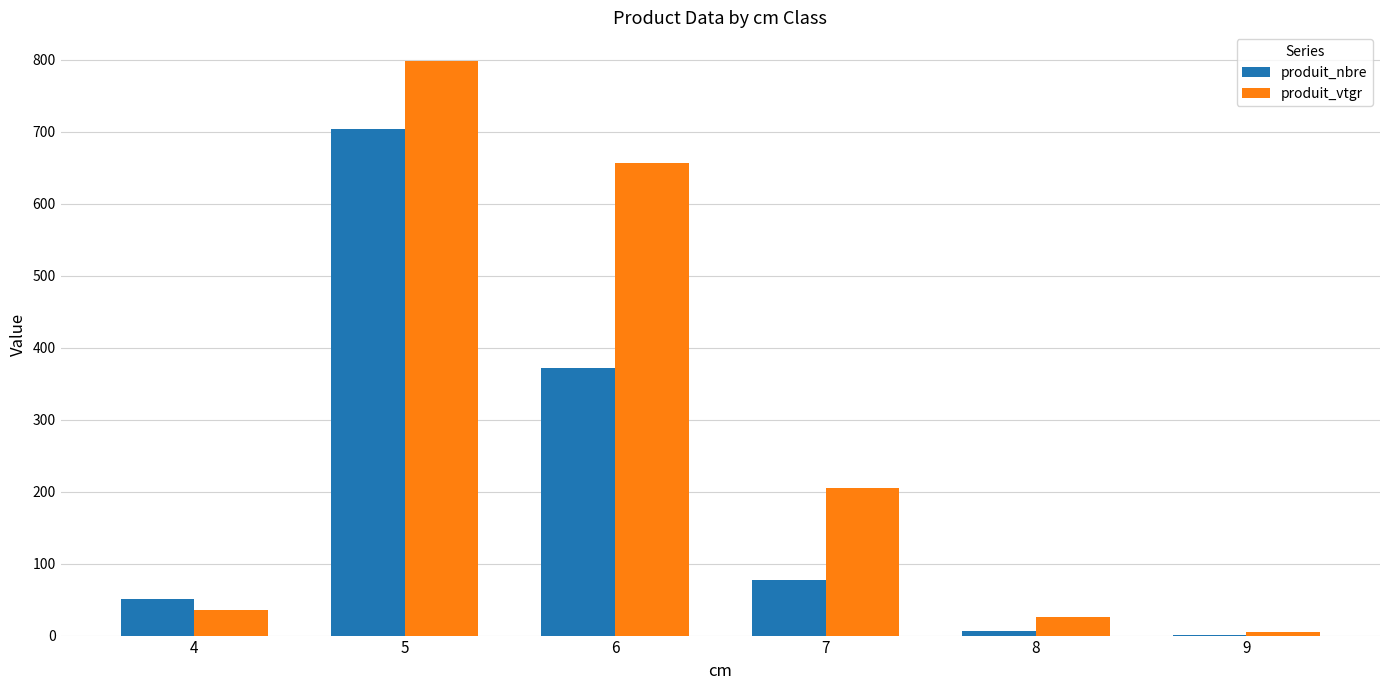

How many groups of bars are there?

6